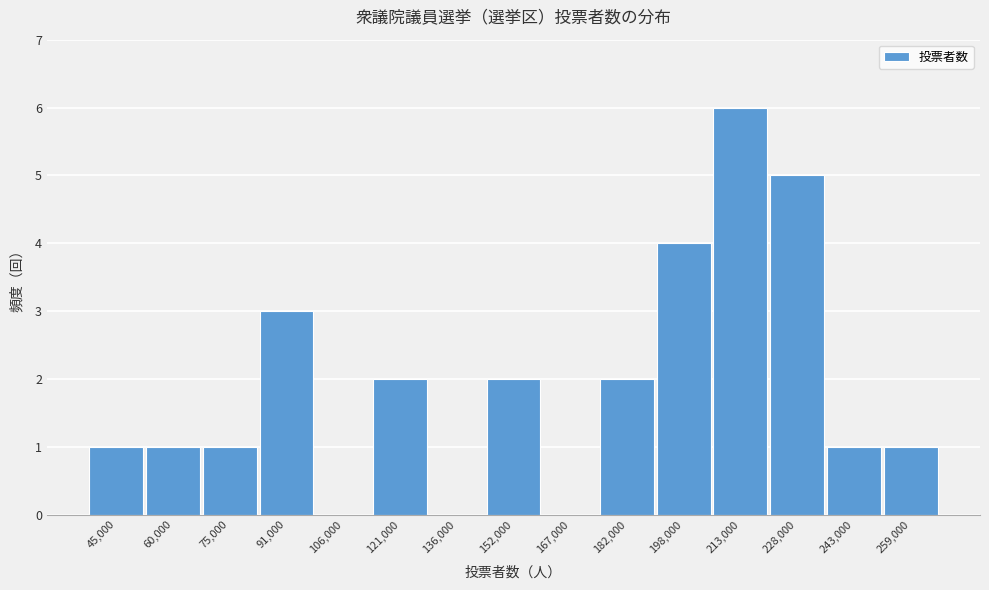

Reading left to right, transcribe all the data shown in this chart.

45,000=1	60,000=1	75,000=1	91,000=3	106,000=0	121,000=2	136,000=0	152,000=2	167,000=0	182,000=2	198,000=4	213,000=6	228,000=5	243,000=1	259,000=1